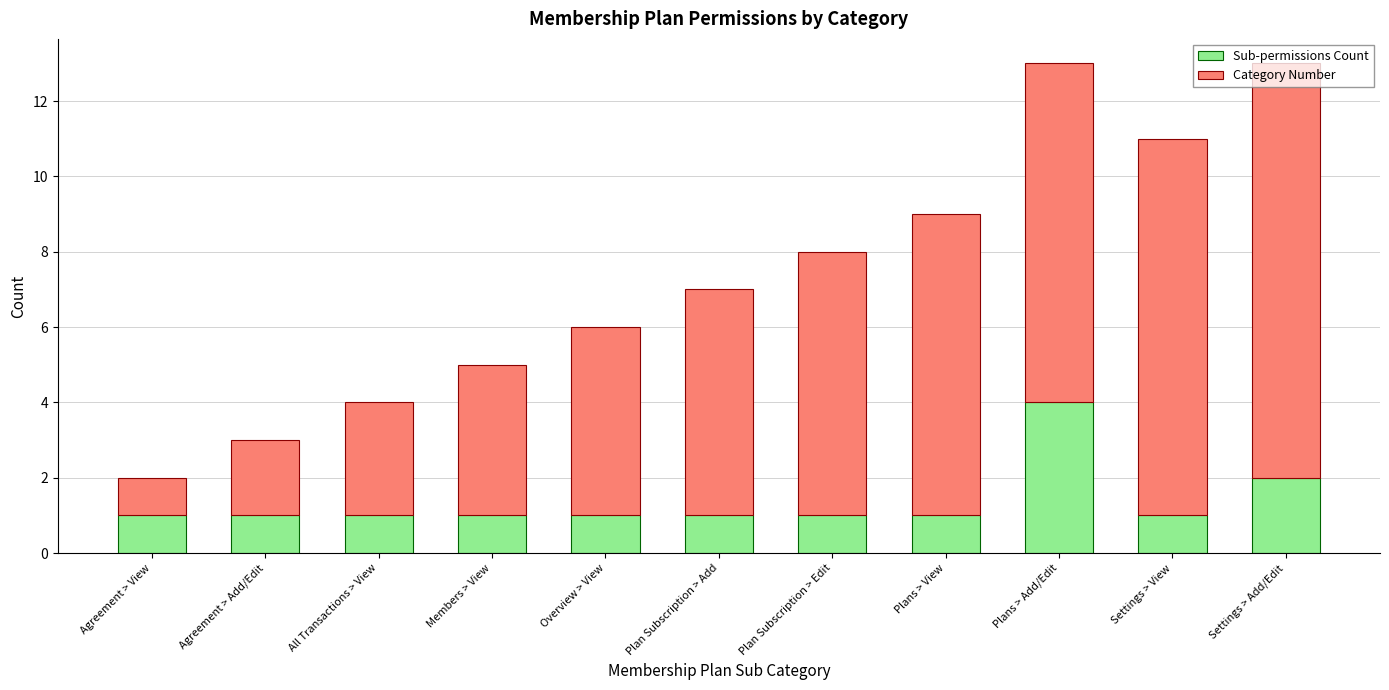

The value of Sub-permissions Count at Plan Subscription > Add is 1. True or false?

True